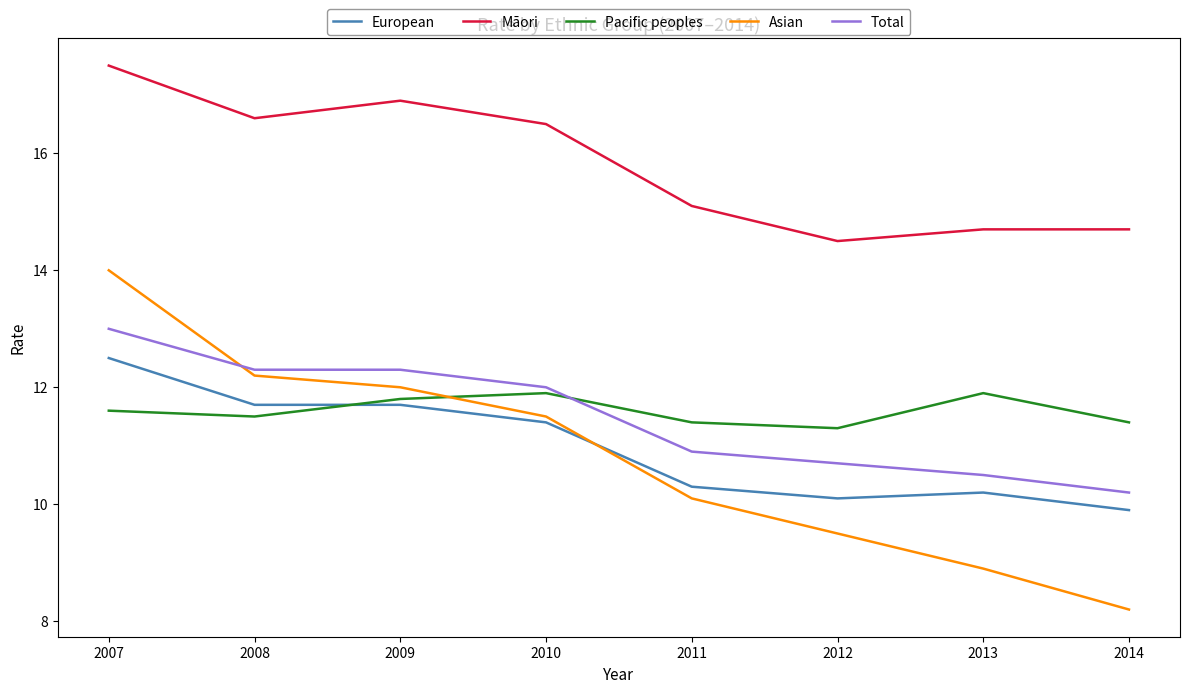

List the series in order of their peak value, lowest first.

Pacific peoples, European, Total, Asian, Māori